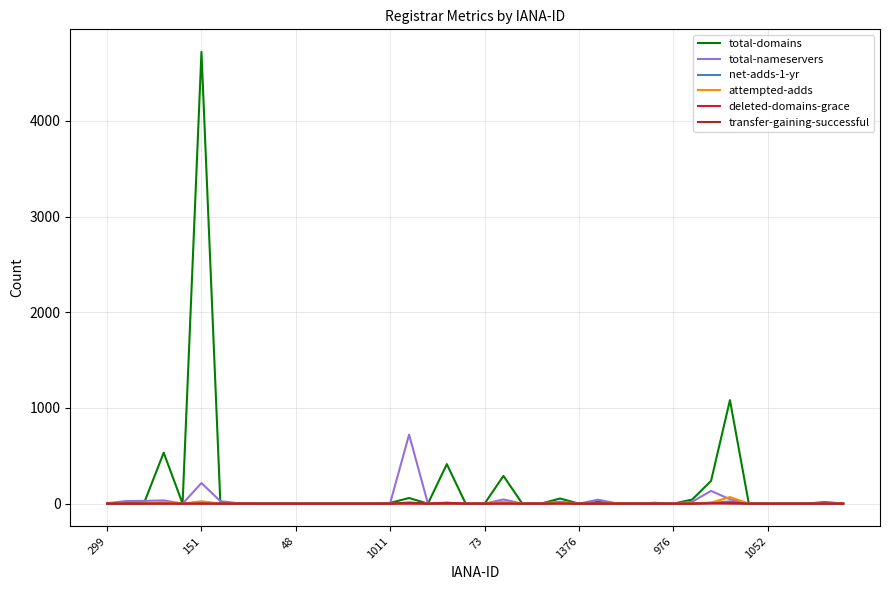

Which series has the widest spread of values?

total-domains